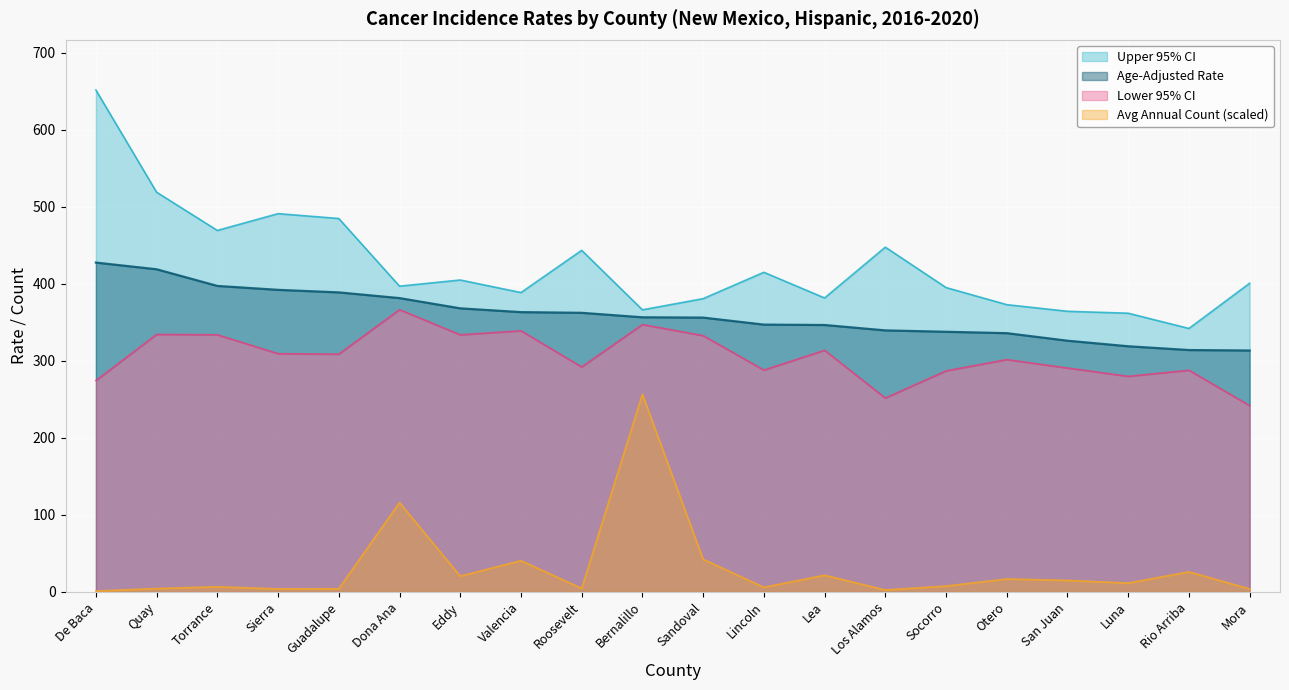

Is it true that Avg Annual Count equals 163.6 at Bernalillo?

False